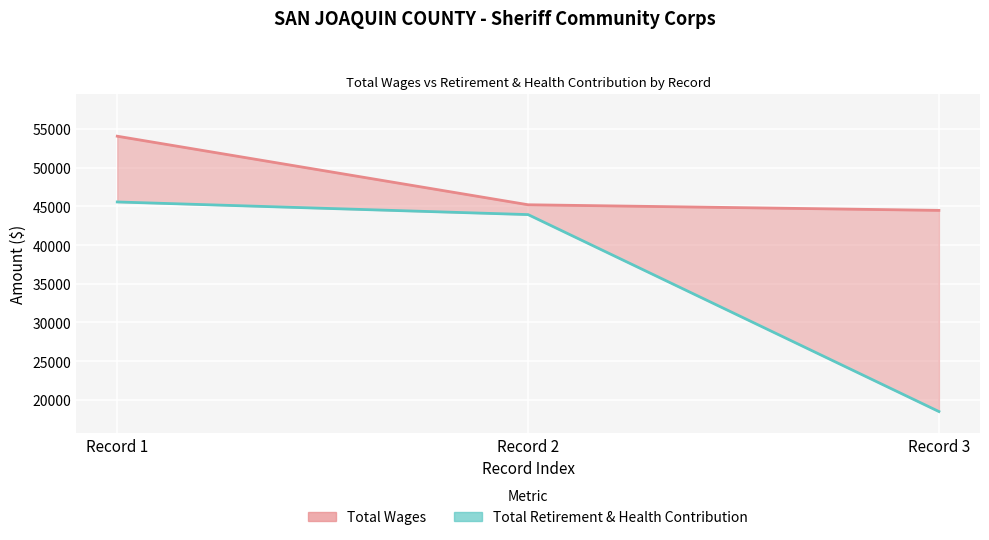

Is the value of Total Retirement & Health Contribution at Record 3 greater than the value of Total Wages at Record 1?

No